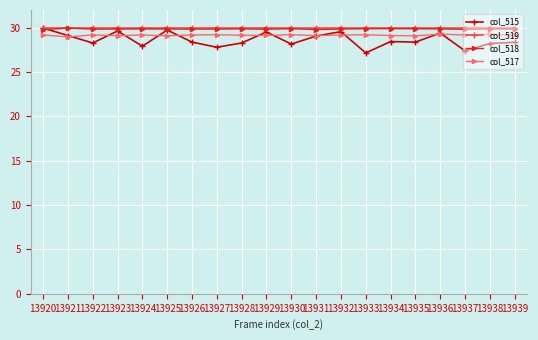

What is the maximum value for col_519?

30.0